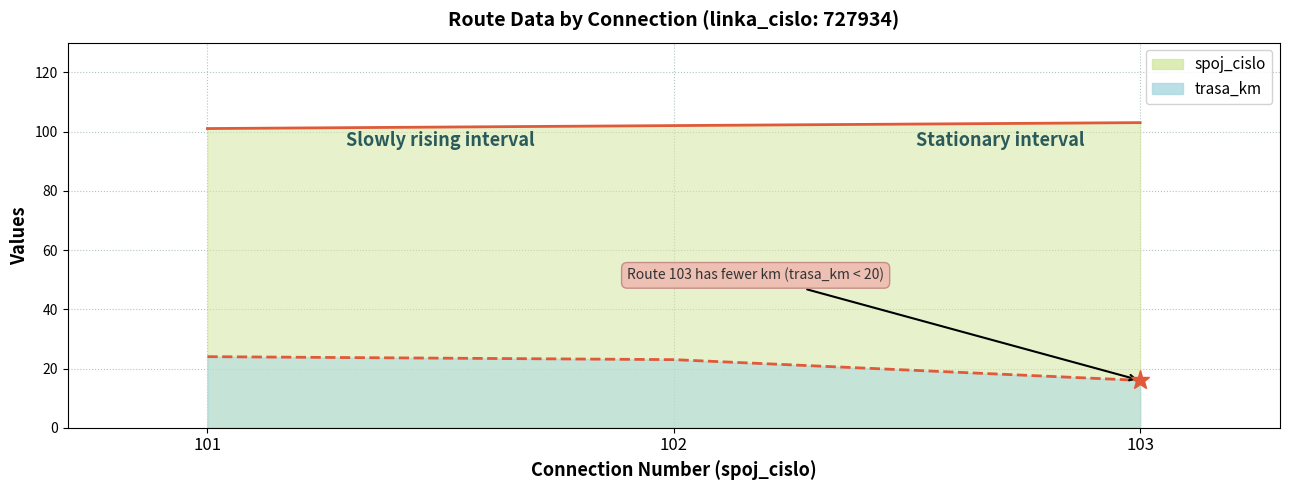

Rank the categories by spoj_cislo line value from lowest to highest.

101, 102, 103